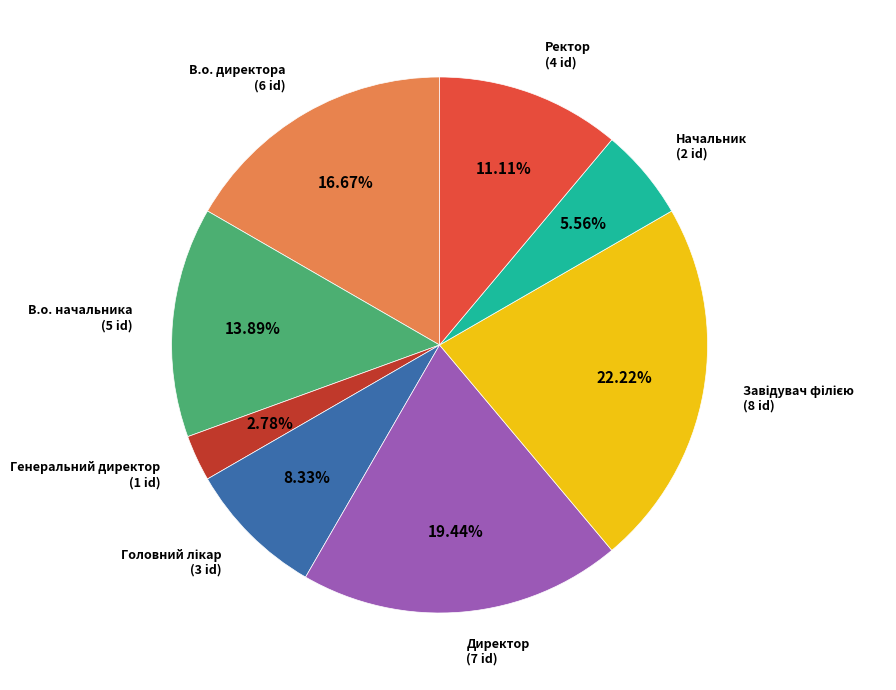

Is there any slice that represents more than half of the pie?

No